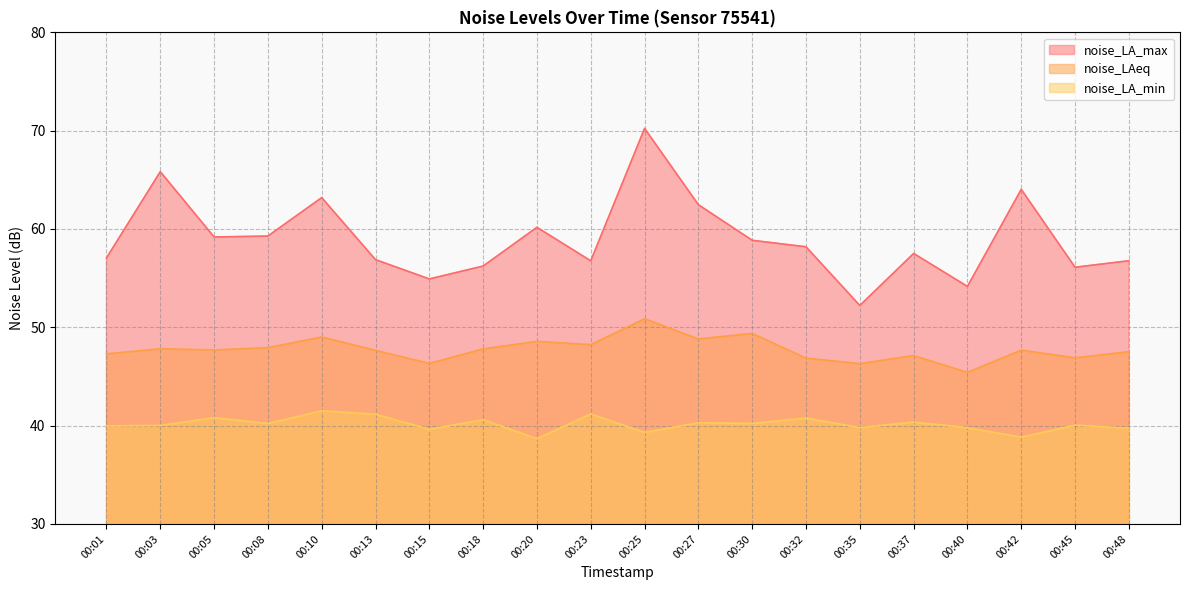

Which series has the widest spread of values?

noise_LA_max